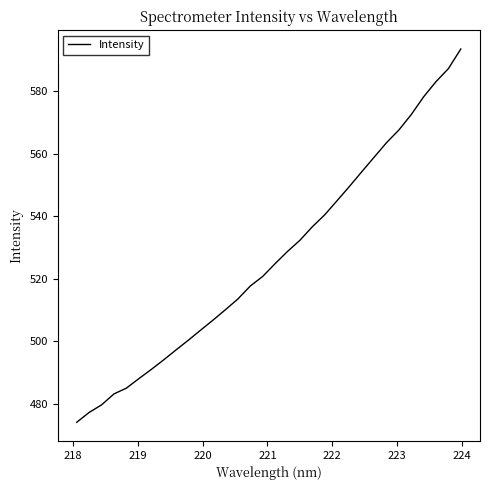

What is the difference between the maximum and minimum values?

119.5